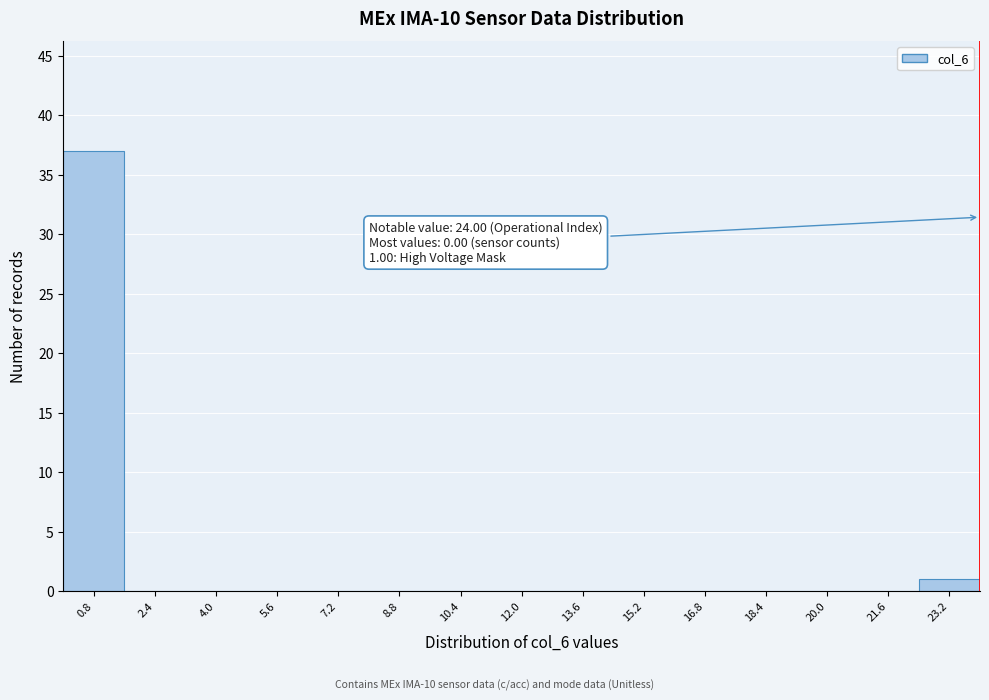

Which range on the x-axis has the tallest bar?

0.0 to 1.6